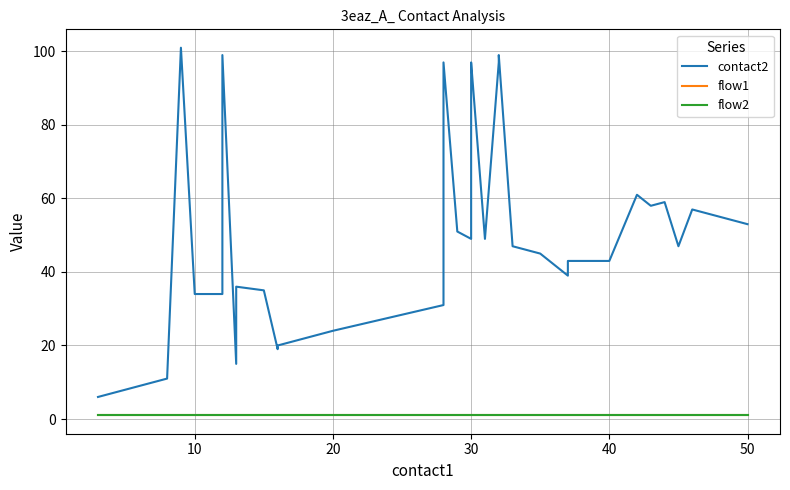

What is the value of the flow1 point at the 9th from the left?

1